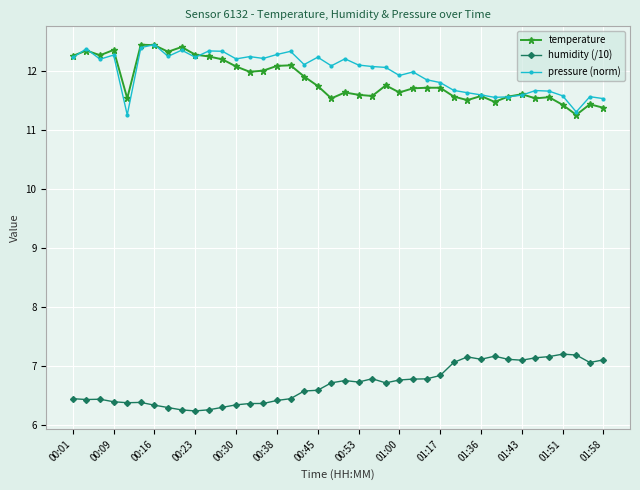

What is the maximum value for pressure (norm)?

12.4